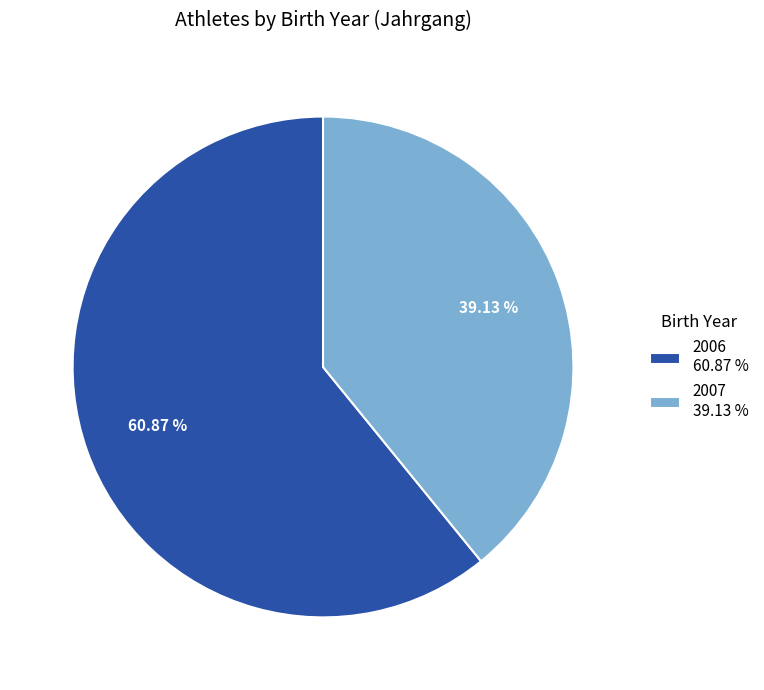

Is there a majority slice in this chart?

Yes